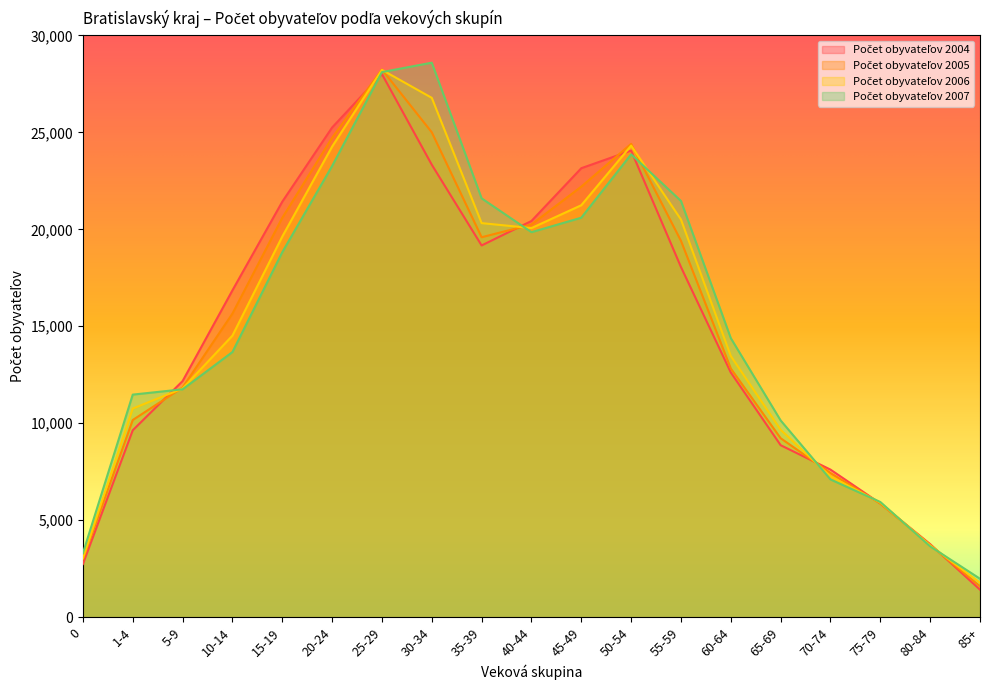

Rank the categories by Počet obyvateľov 2007 value from lowest to highest.

85+, 0, 80-84, 75-79, 70-74, 65-69, 1-4, 5-9, 10-14, 60-64, 15-19, 40-44, 45-49, 55-59, 35-39, 20-24, 50-54, 25-29, 30-34